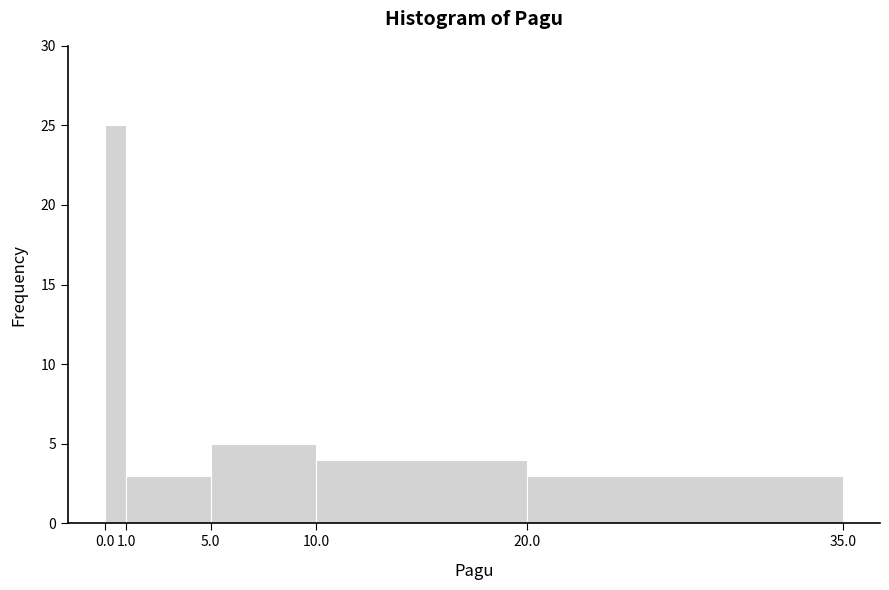

Reading left to right, transcribe this chart: for each bar, give the range it covers on the x-axis and its height. The values are not printed on the chart, so give them approximately, as read against the axis.

0.0 to 1.0: 25
1.0 to 5.0: 3
5.0 to 10.0: 5
10.0 to 20.0: 4
20.0 to 35.0: 3